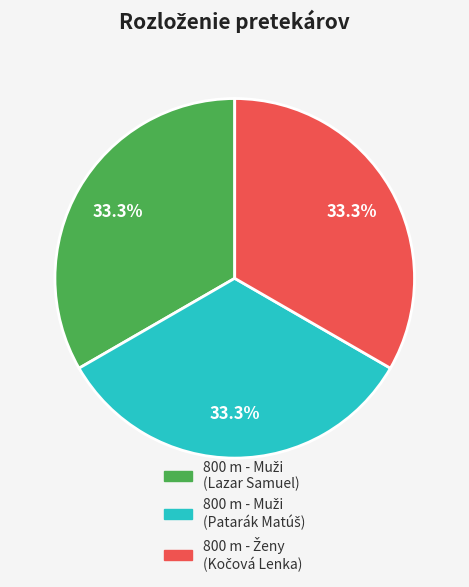

Is there any slice that represents more than half of the pie?

No